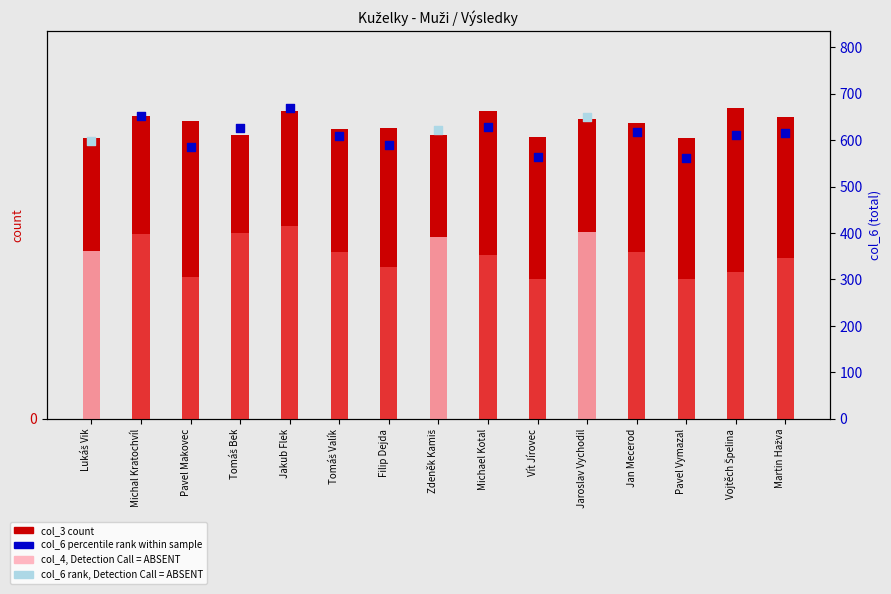

Is the value of col_6 percentile at Tomáš Bek greater than the value of col_6 (absent) at Vojtěch Špelina?

No